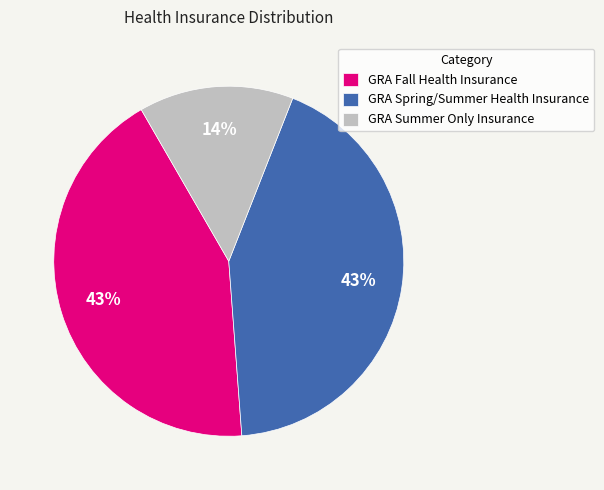

What percentage is the GRA Summer Only Insurance slice, to the nearest percent?

14%